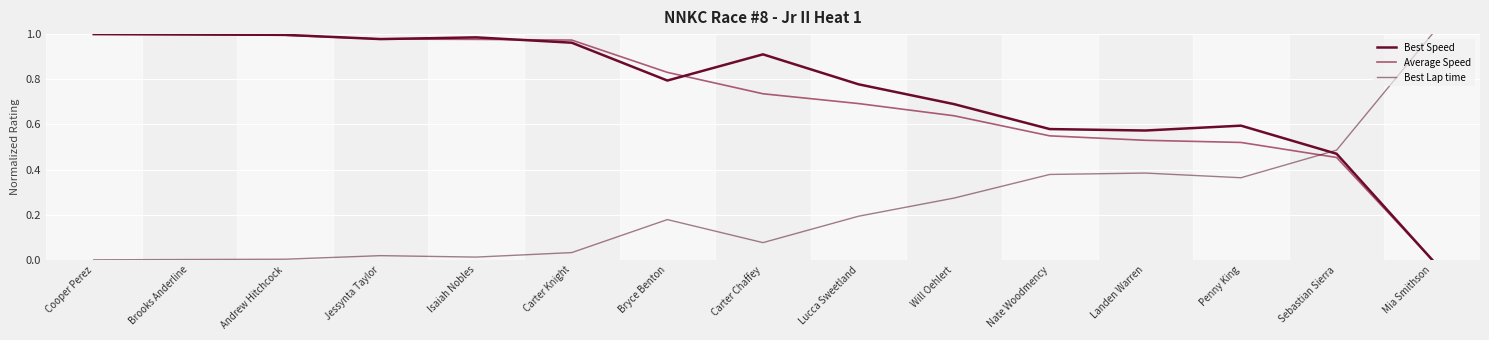

Does the chart display data point markers on the line(s)?

No